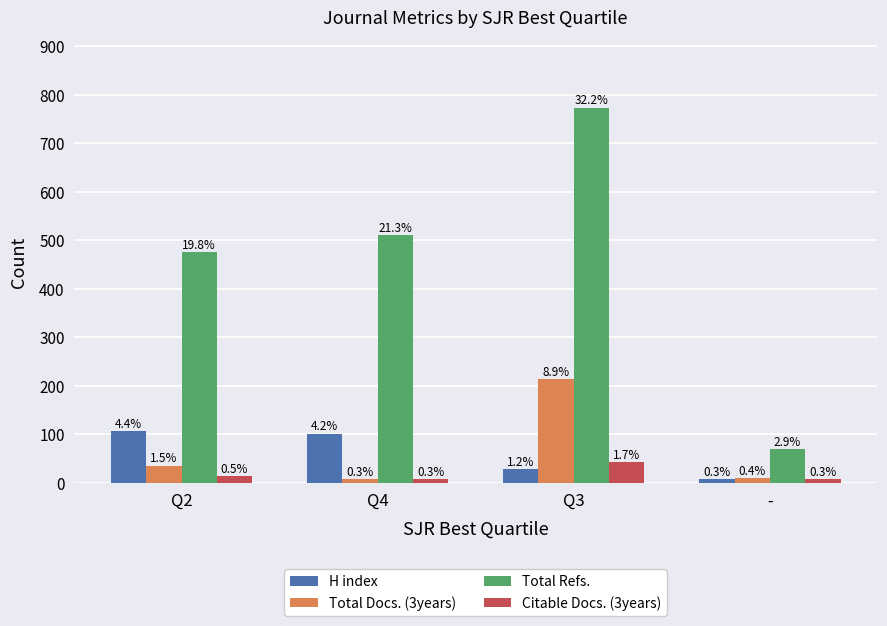

Between Q2 and Q4, which series saw the biggest shift?

Total Refs.